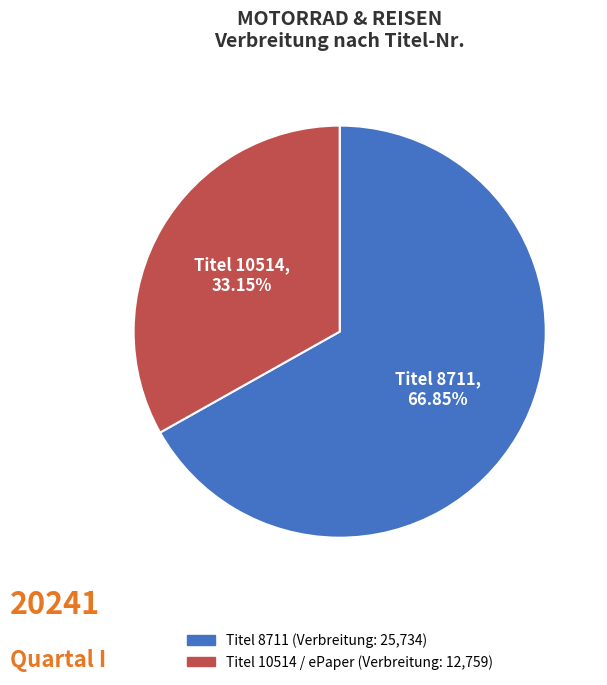

Does any single category account for the majority?

Yes